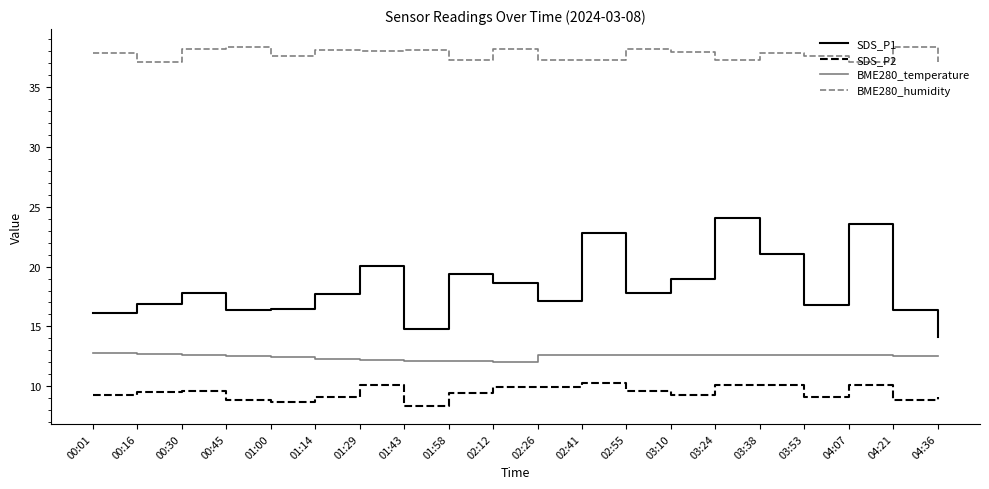

What is the greatest value displayed?

38.4